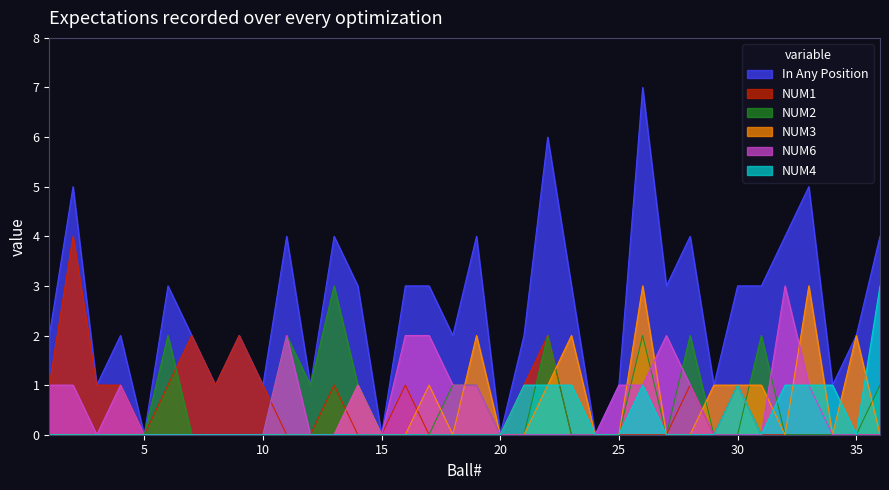

True or false: NUM2 has more than 2 points higher than both neighbors.

True